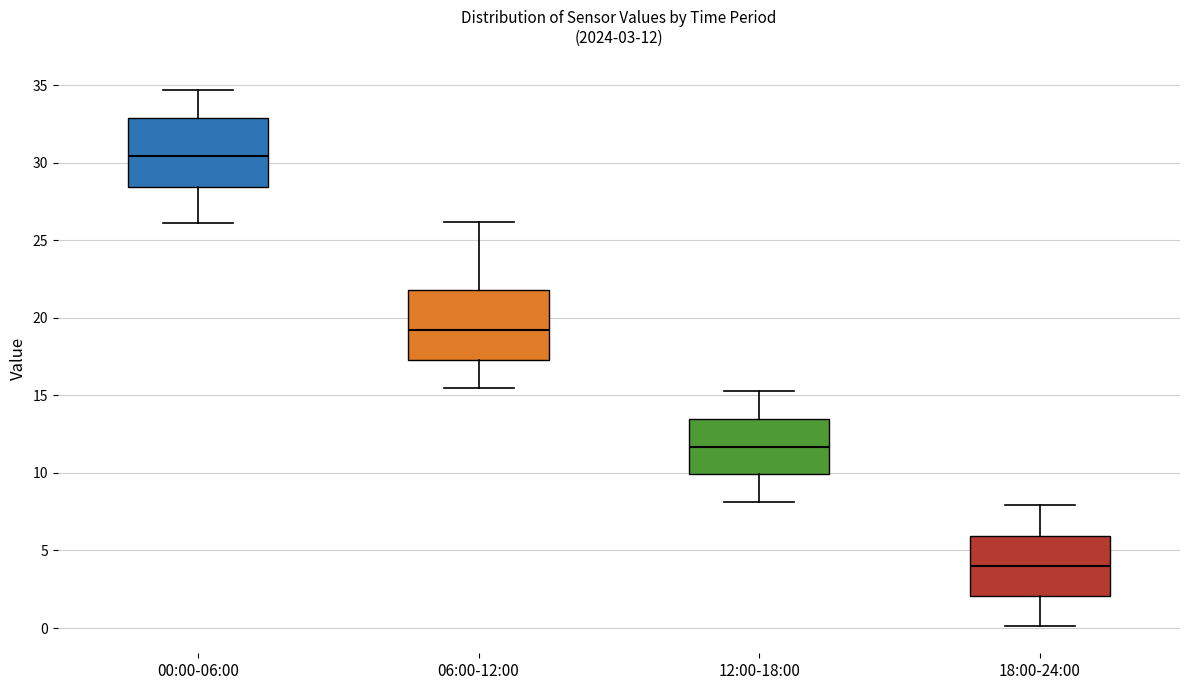

Which box's median line is the lowest?

18:00-24:00